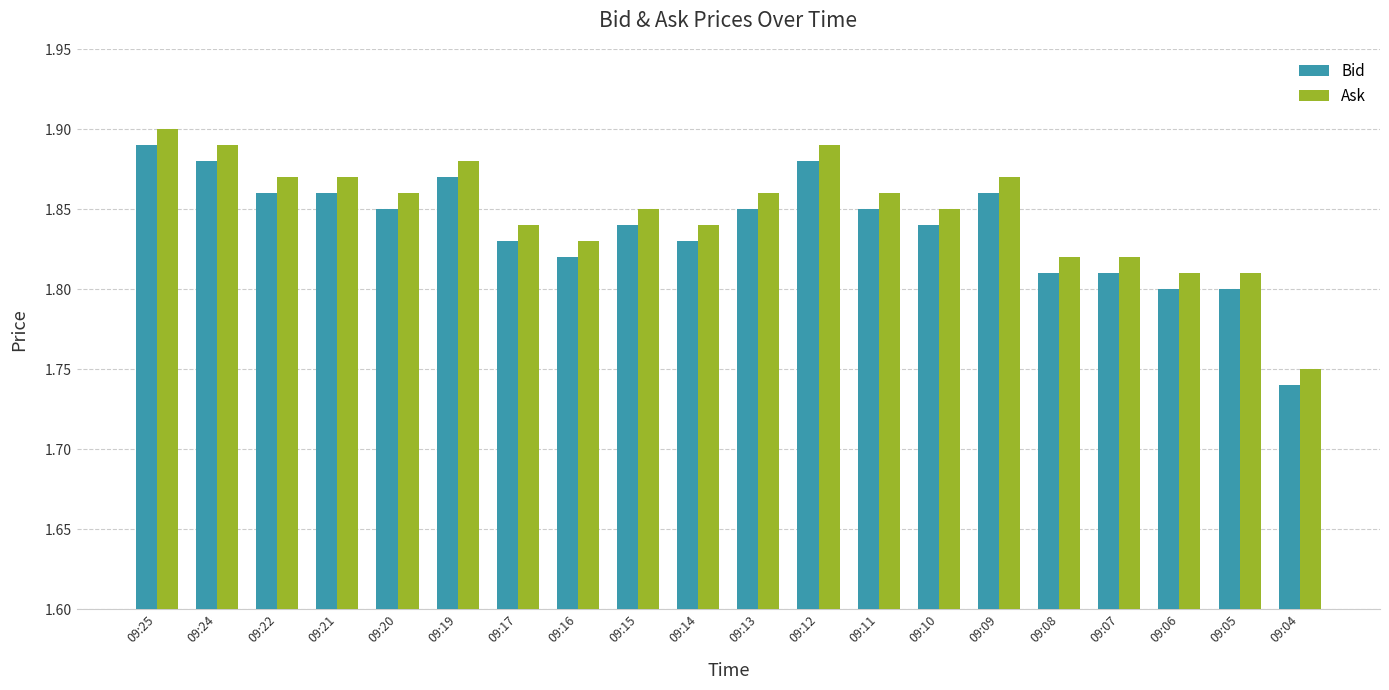

Is it true that Bid equals 0.8 at 09:04?

False